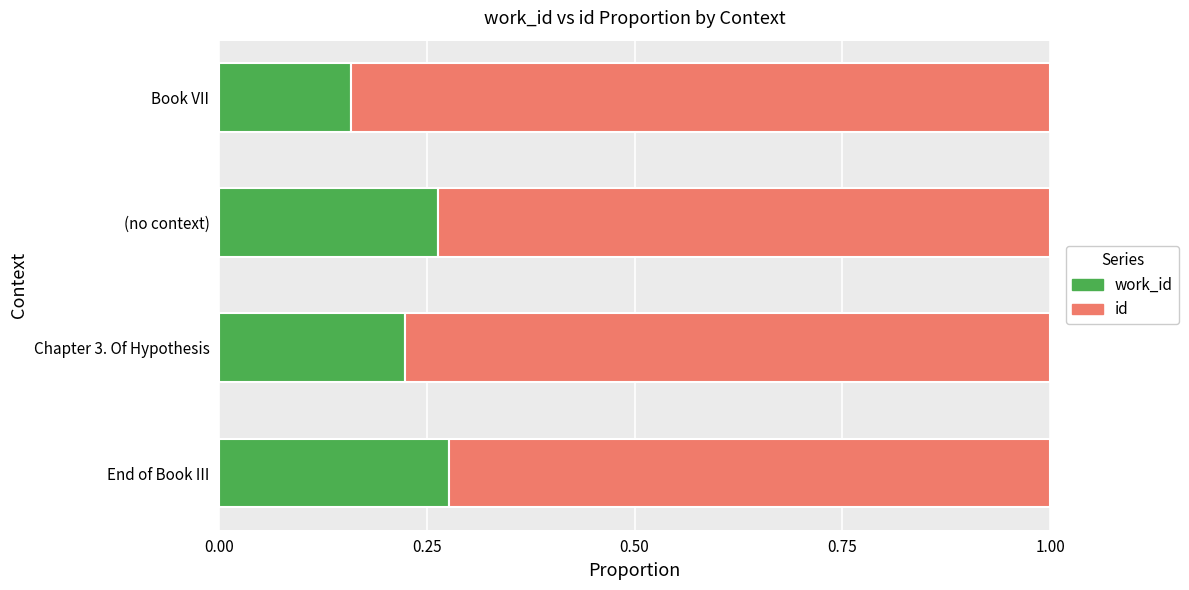

What is the total value across all series at (no context)?

1.0